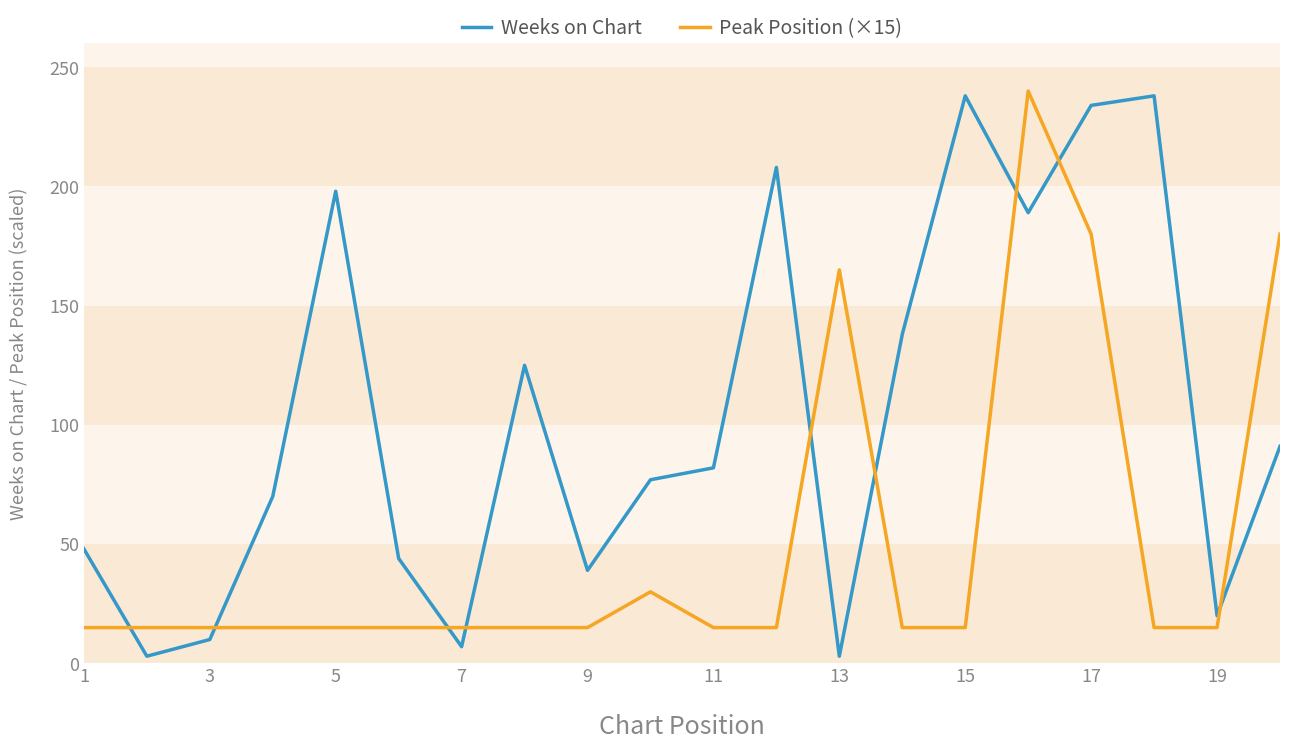

How many lines are shown in the chart?

2